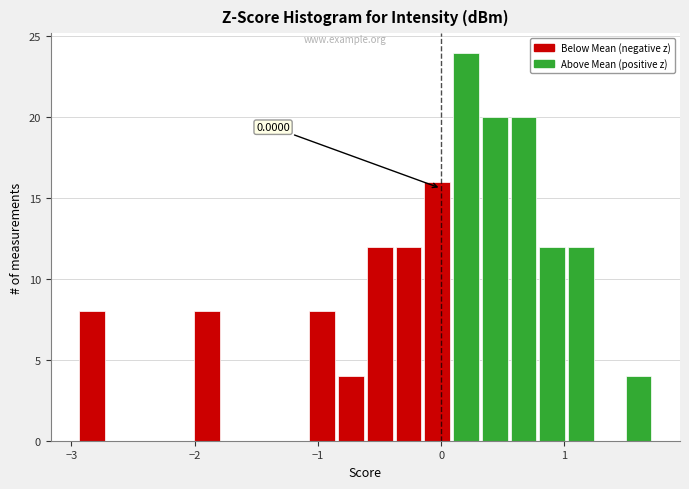

Read against the x-axis, roughly where is the centre of the tallest bar?

0.2